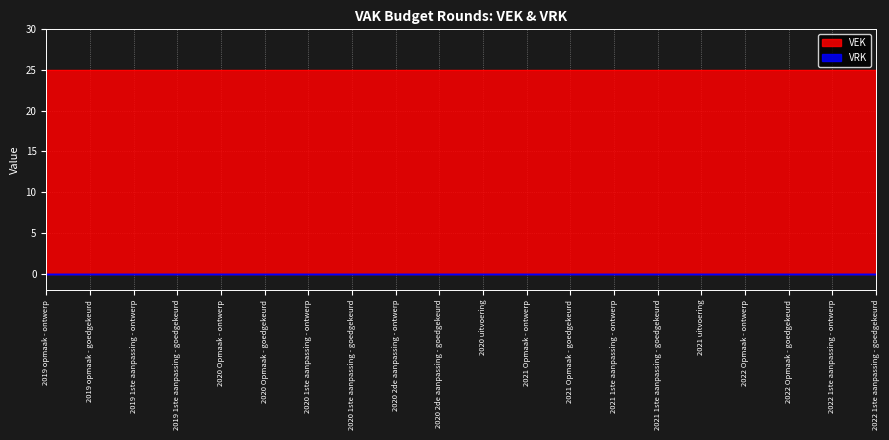

At which label does VRK reach its minimum?

2019 opmaak - ontwerp